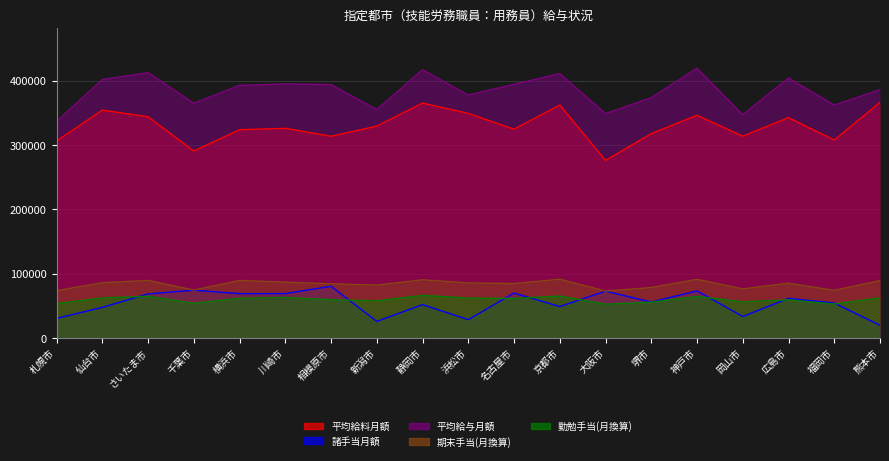

At which category does 期末手当 reach its first local peak?

さいたま市